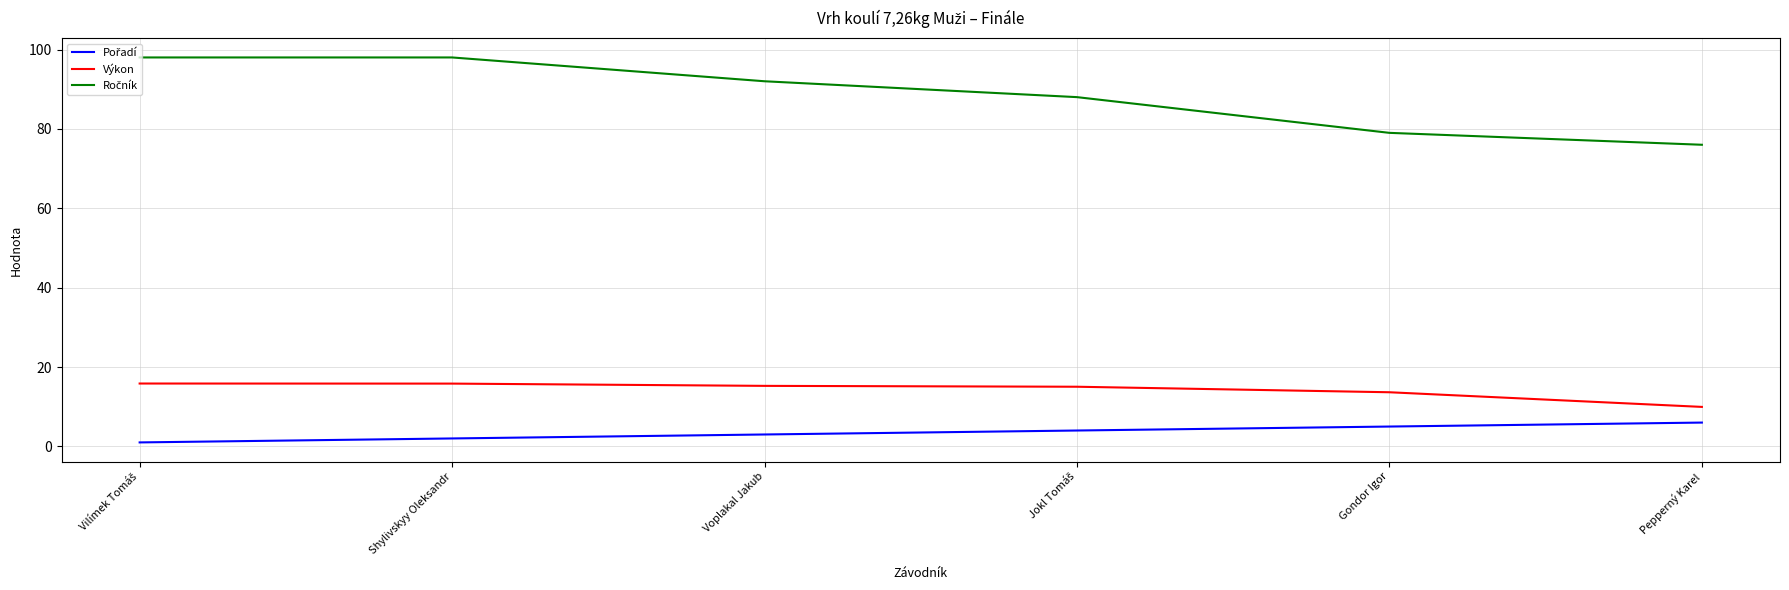

Is it true that Výkon equals 5.8 at Gondor Igor?

False